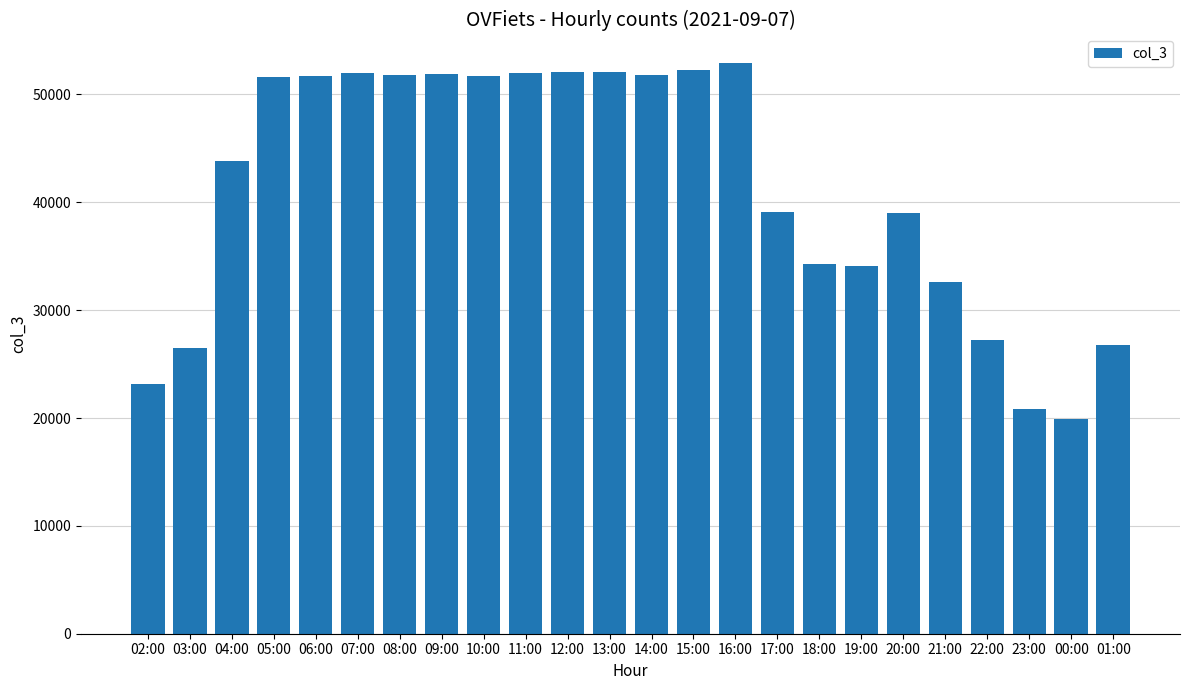

Which has a higher value, 04:00 or 21:00?

04:00